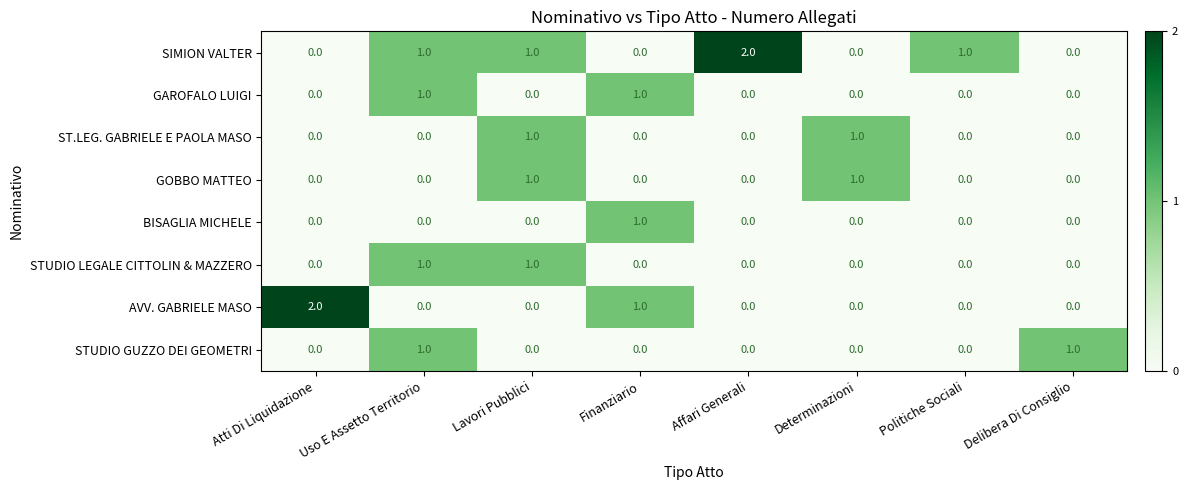

Which series changed the most between Atti Di Liquidazione and Politiche Sociali?

AVV. GABRIELE MASO